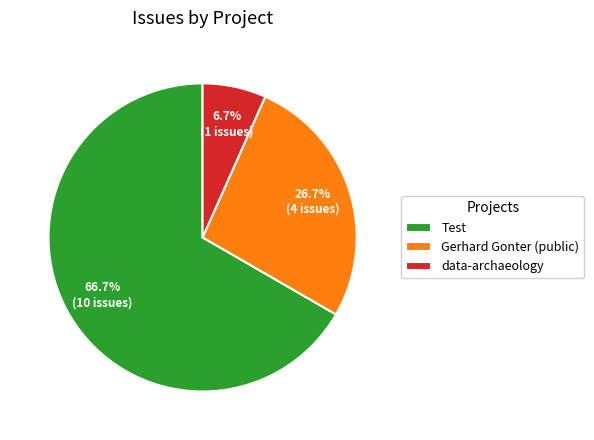

Approximately how many times larger is the value at Gerhard Gonter (public) compared to Test?

0.4